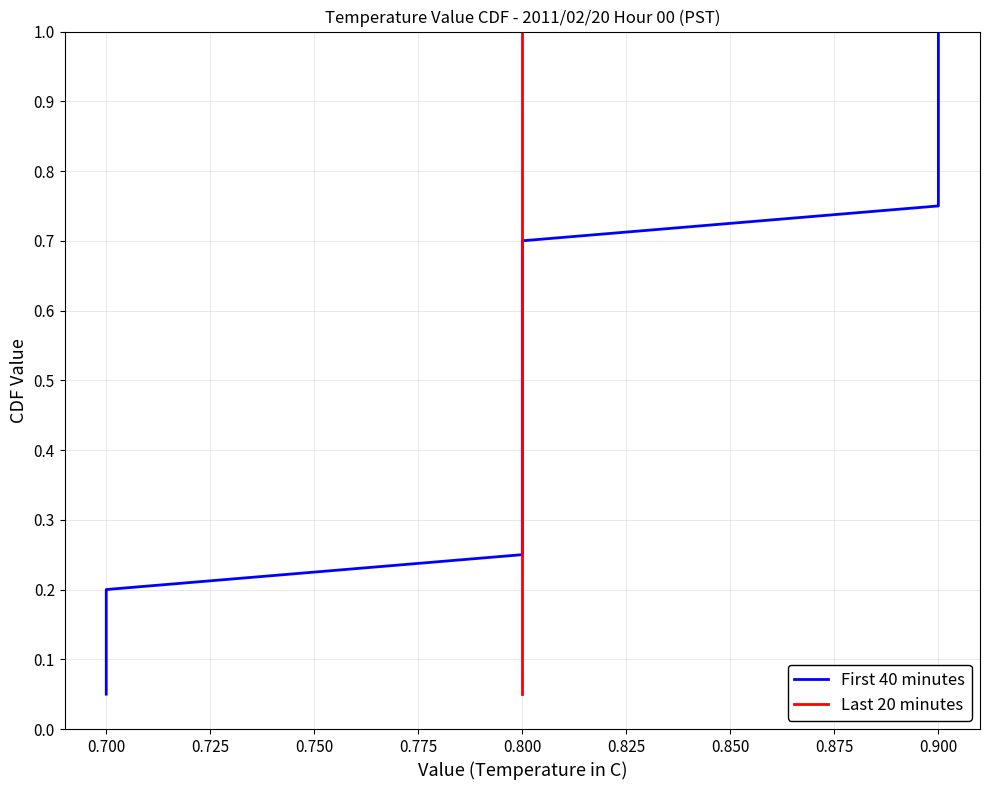

Which series changed the most between 0.875 and 11?

First 40 minutes